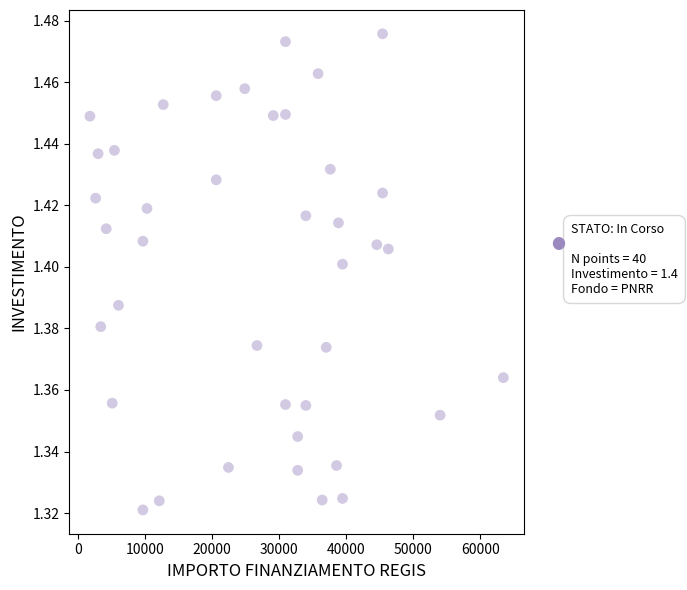

What is the range of X values (max minus min)?

61597.0